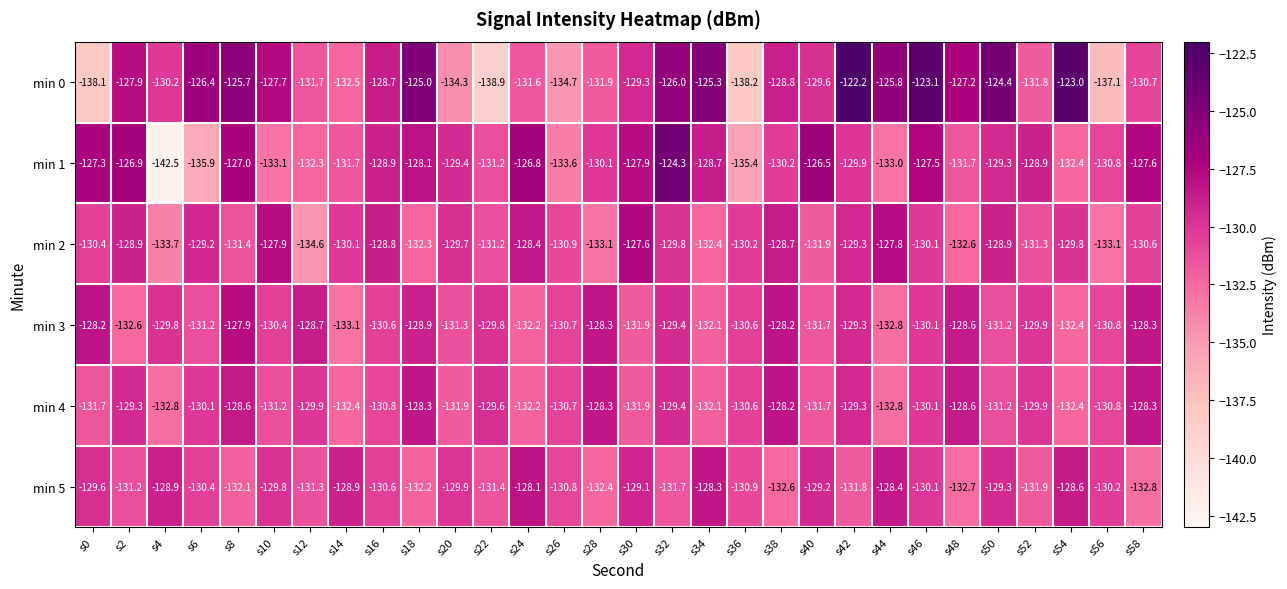

Is the value of min 2 at s8 greater than the value of min 0 at s52?

Yes